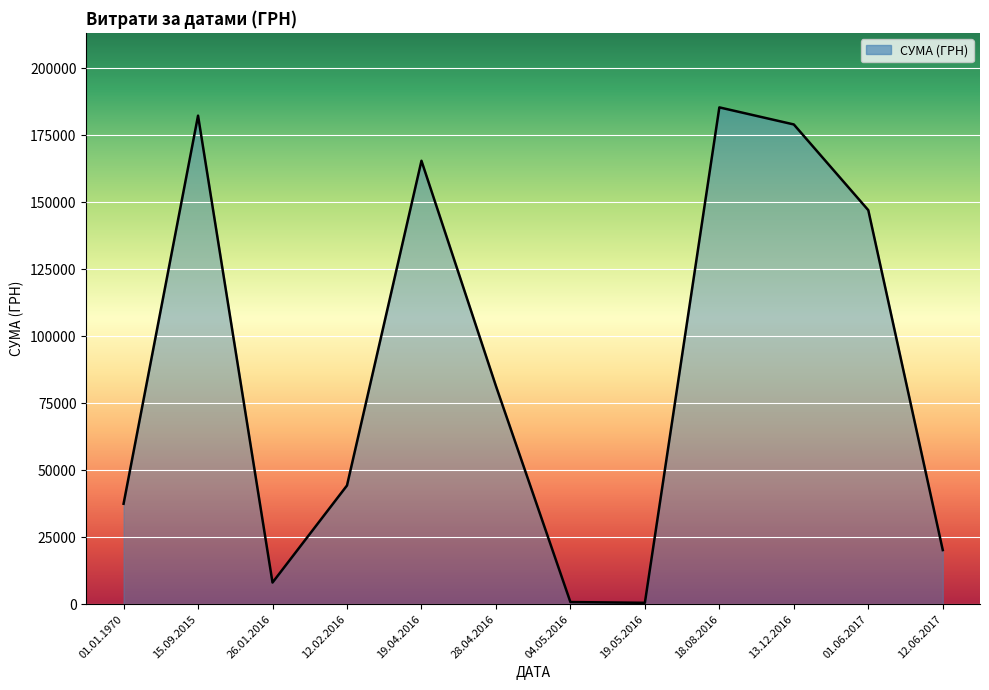

What is the difference between the maximum and minimum values?

184823.0